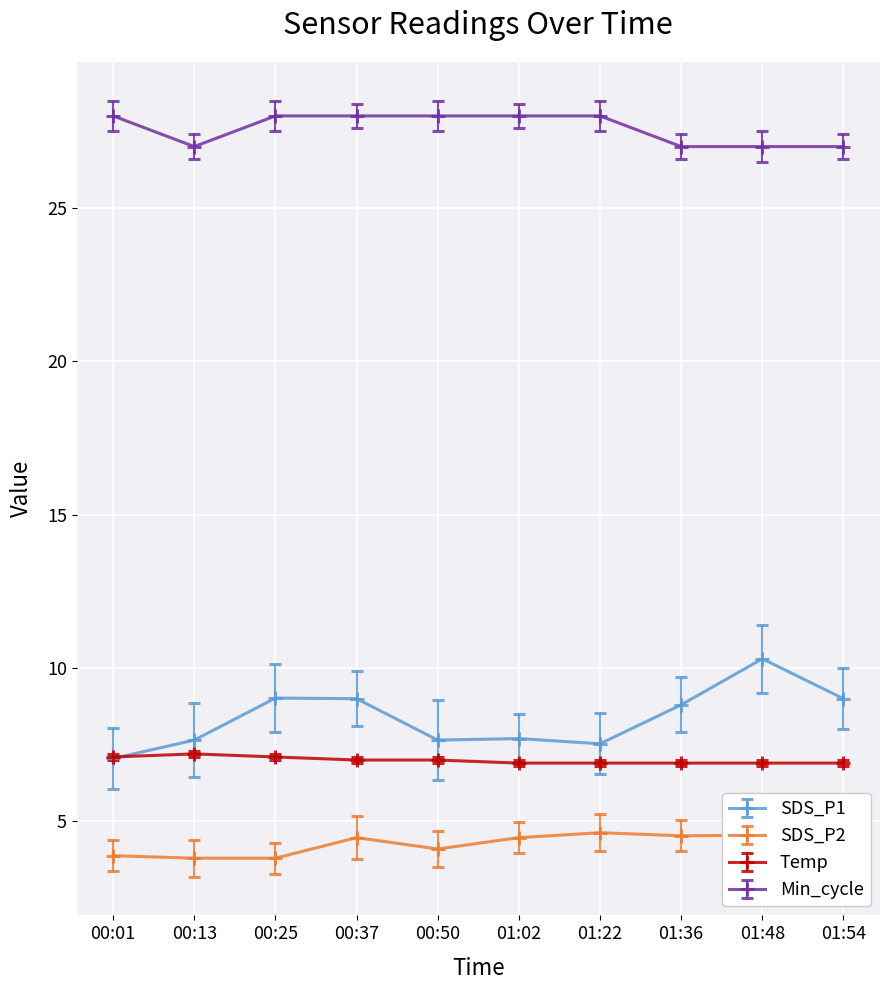

What is the label of the 4th point from the right?

01:22